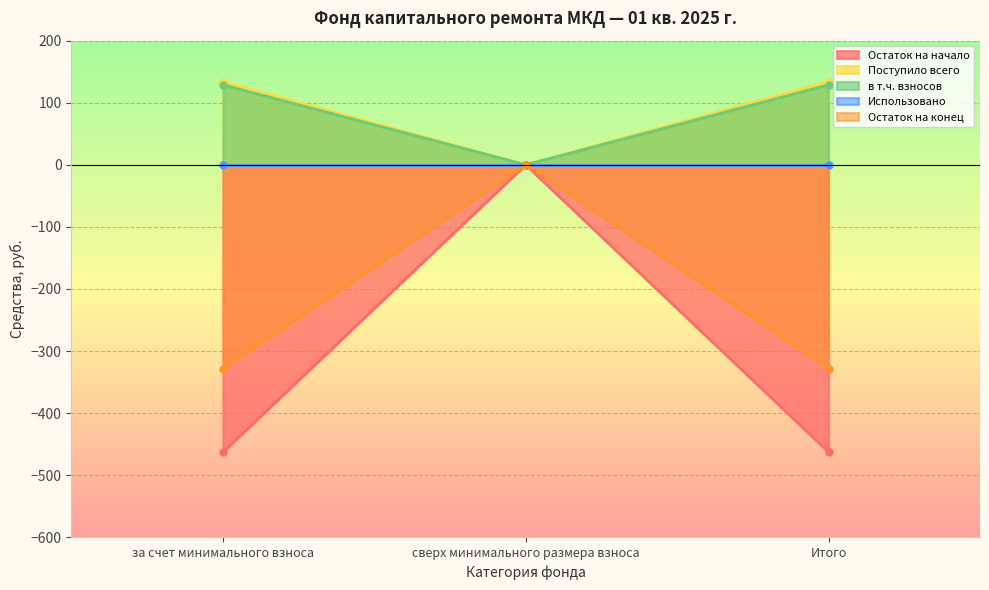

How many values in the Остаток на начало series exceed -462?

1